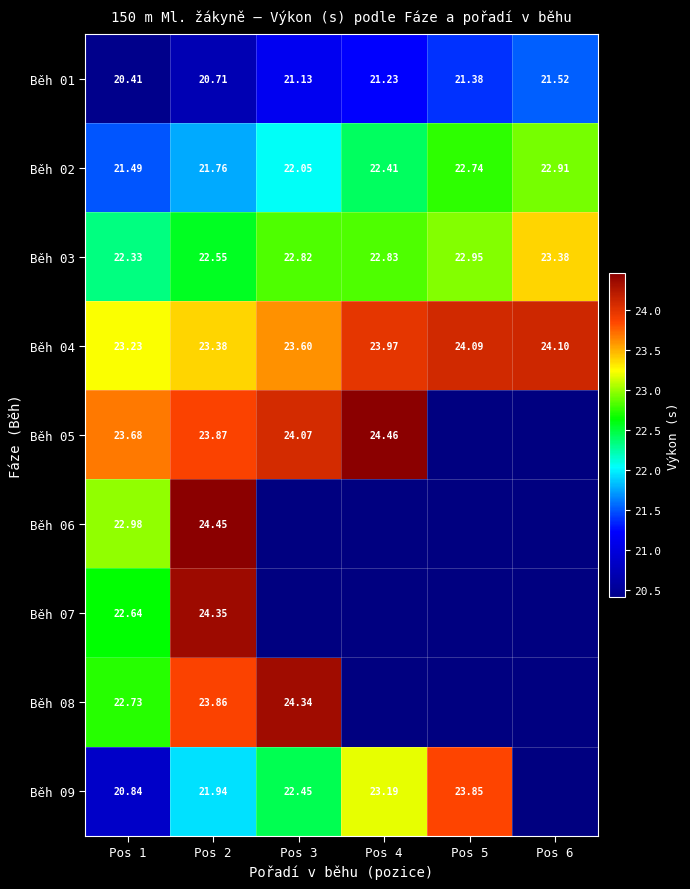

Between Pos 5 and Pos 4, which is larger?

Pos 5